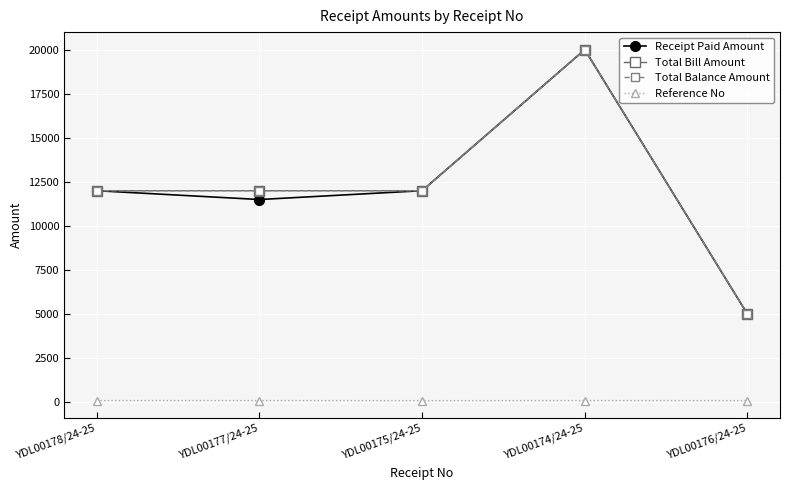

Does the chart display data point markers on the line(s)?

Yes